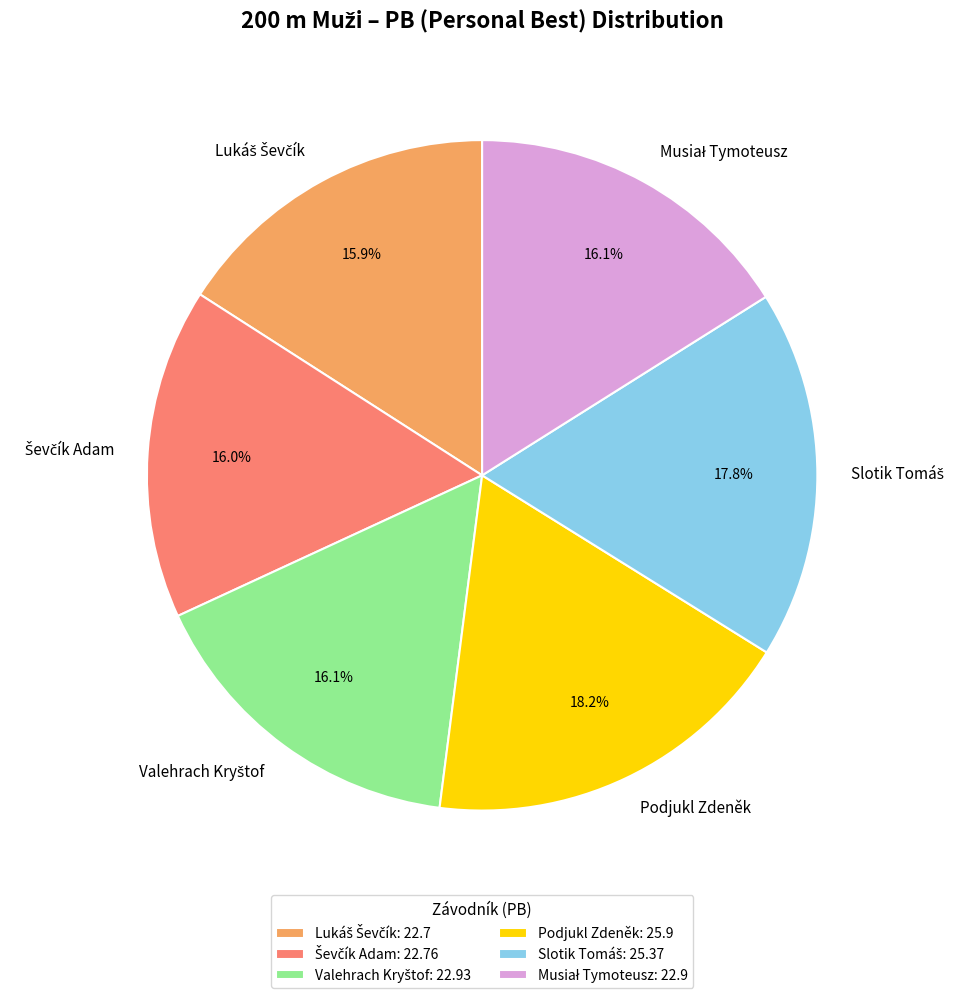

Does any single category account for the majority?

No